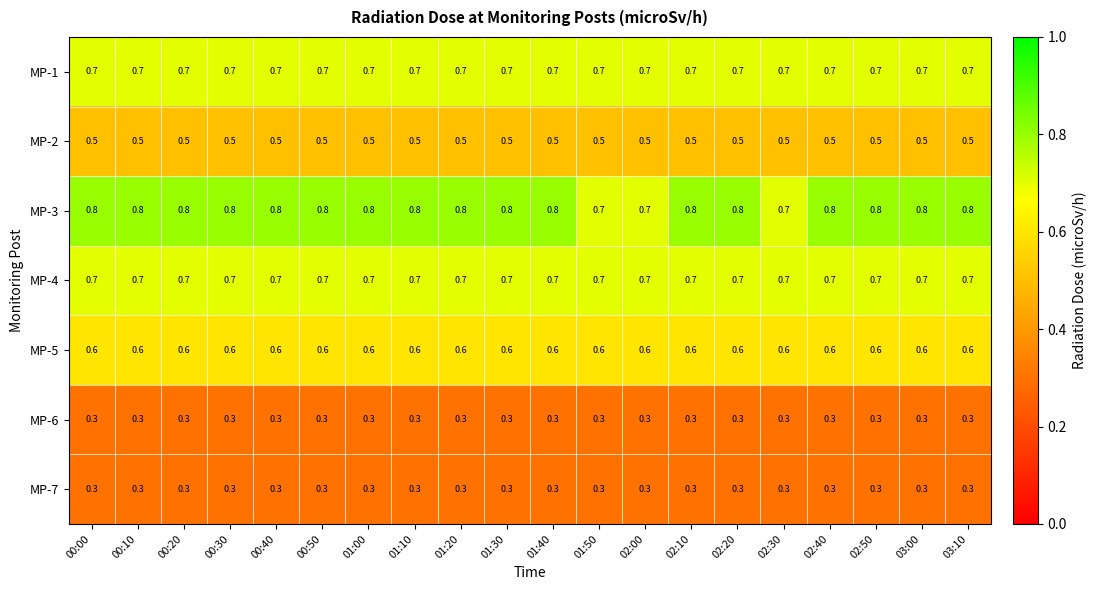

What is the greatest value displayed?

0.8